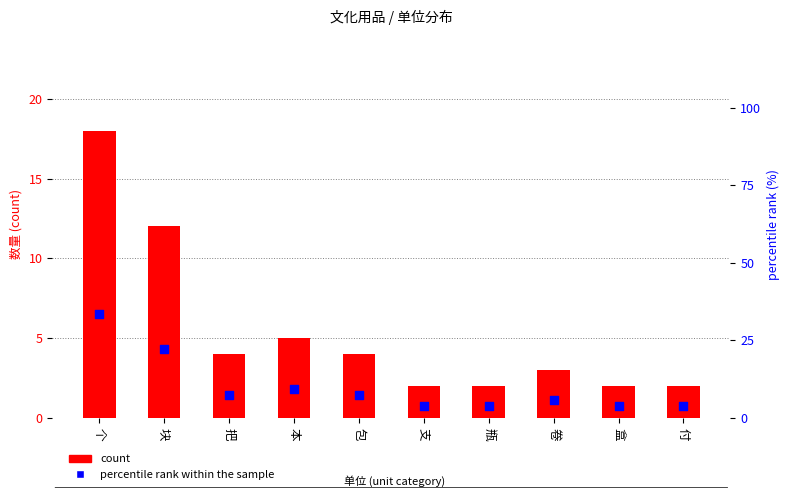

Which series contains the highest Y value?

percentile rank within the sample